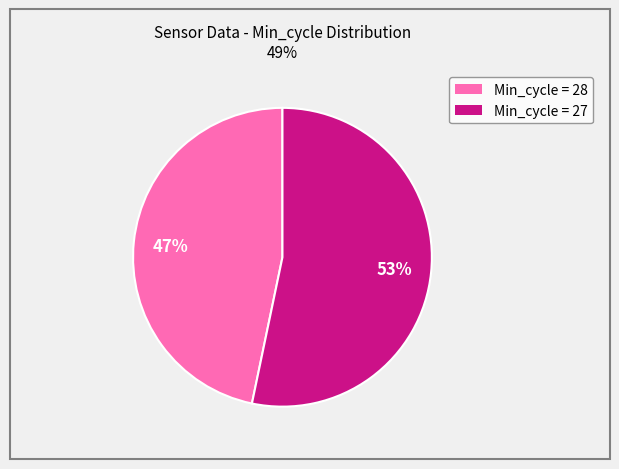

Is there any slice that represents more than half of the pie?

Yes